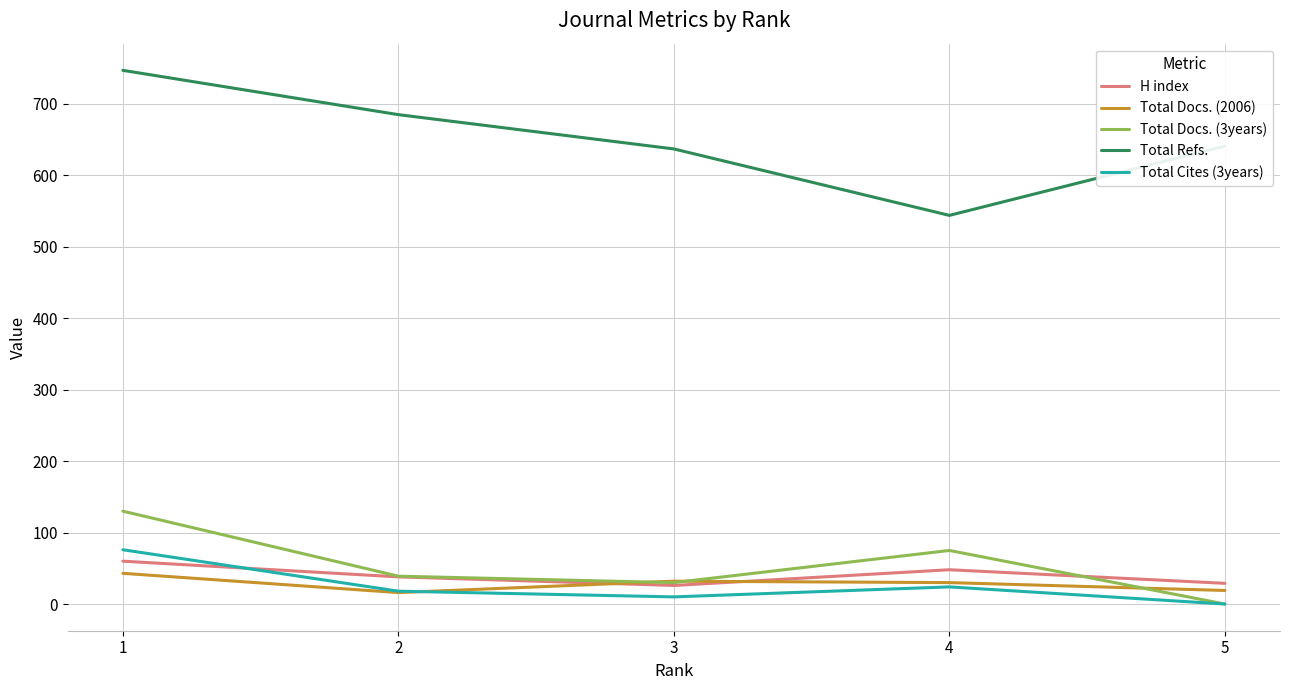

Does the chart display data point markers on the line(s)?

No